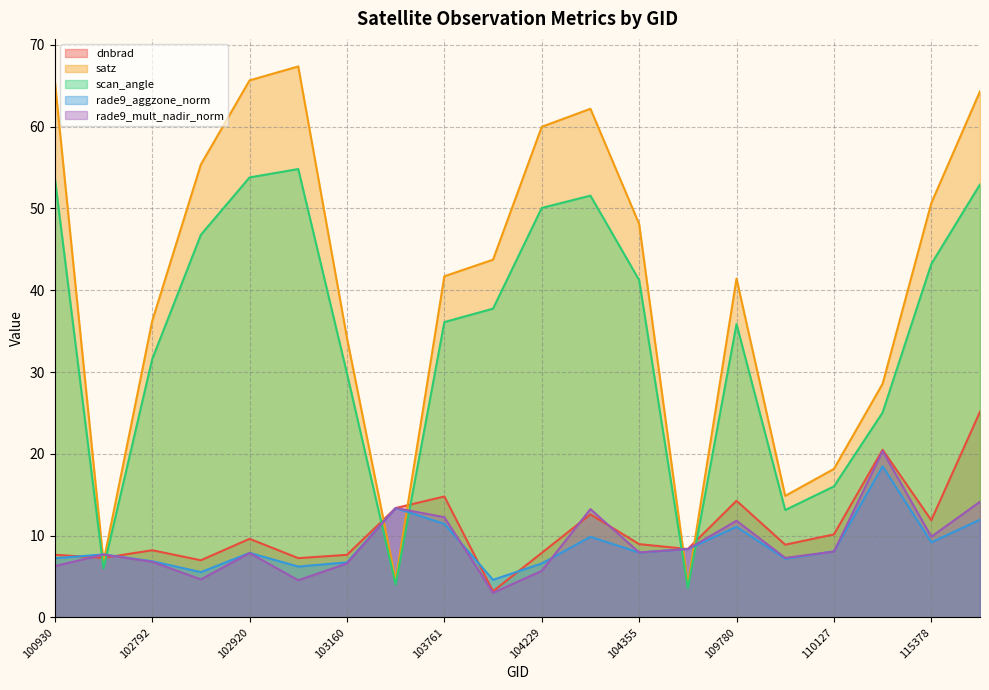

What are all the series names shown in the legend?

dnbrad, satz, scan_angle, rade9_aggzone_norm, rade9_mult_nadir_norm